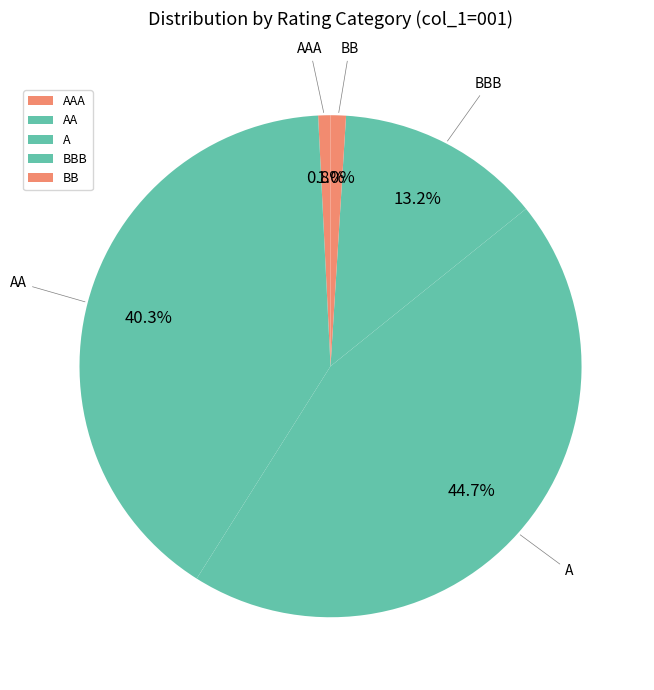

To the nearest percent, what percentage of the pie is BBB?

13%